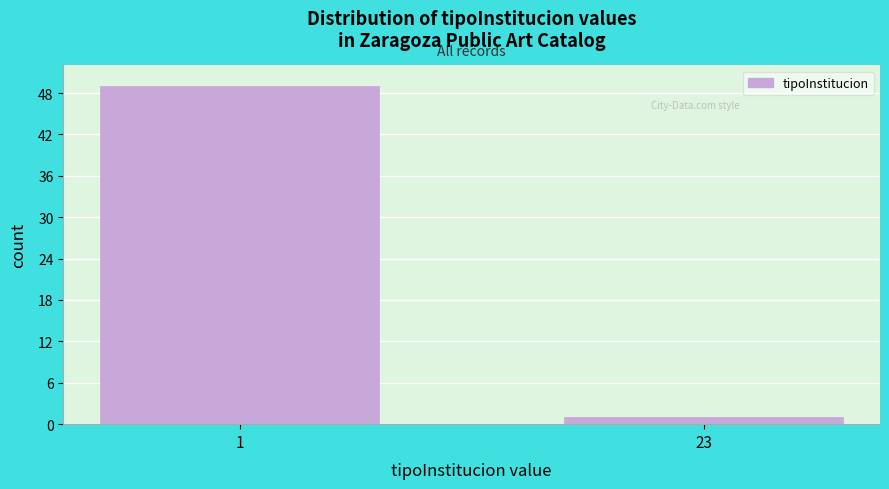

Reading right to left, list all the values displayed in this chart.

1	49